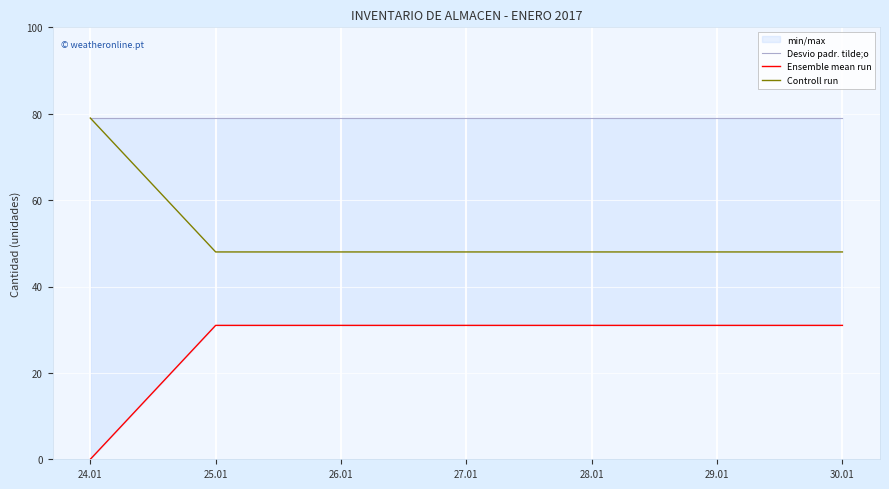

Reading left to right, extract all data points from this chart.

Desvio padr. tilde;o: 24.01=79	25.01=79	26.01=79	27.01=79	28.01=79	29.01=79	30.01=79
Ensemble mean run: 24.01=0	25.01=31	26.01=31	27.01=31	28.01=31	29.01=31	30.01=31
Controll run: 24.01=79	25.01=48	26.01=48	27.01=48	28.01=48	29.01=48	30.01=48